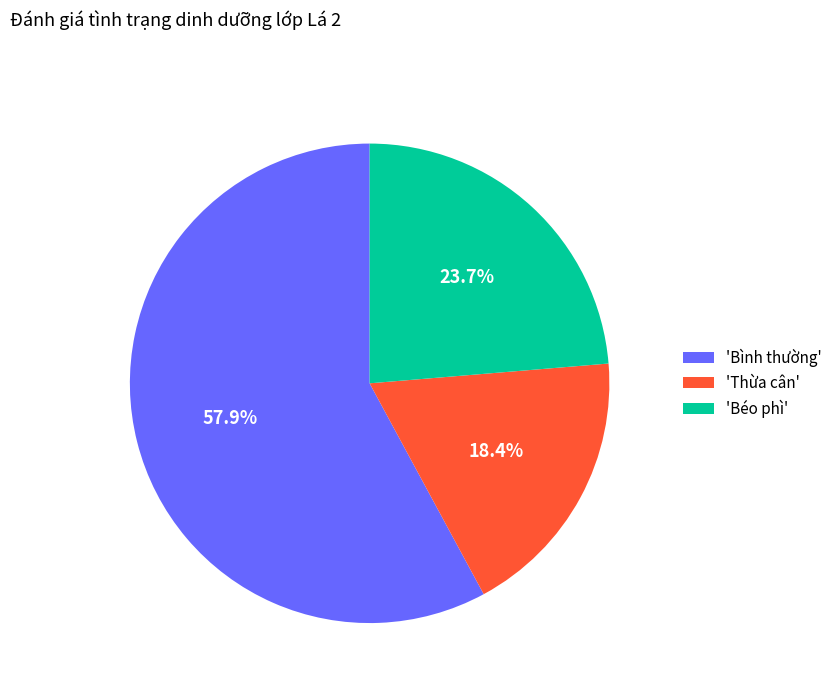

Which slice is the largest?

'Bình thường'